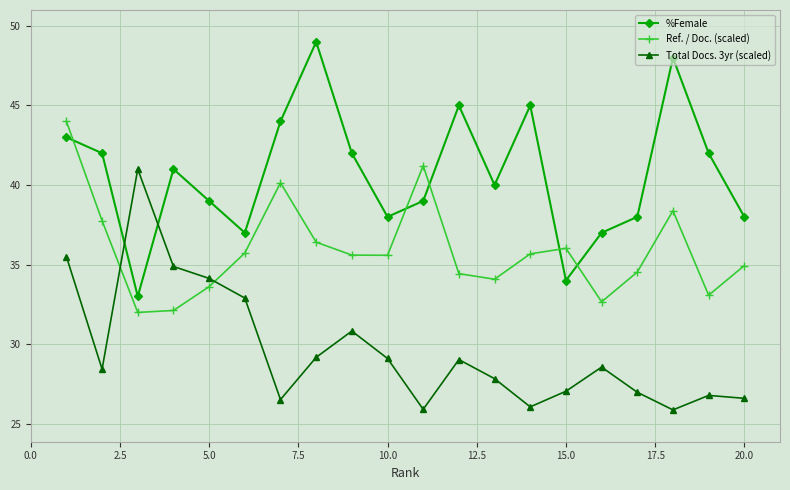

What is the minimum value for Ref. / Doc. (scaled)?

32.0